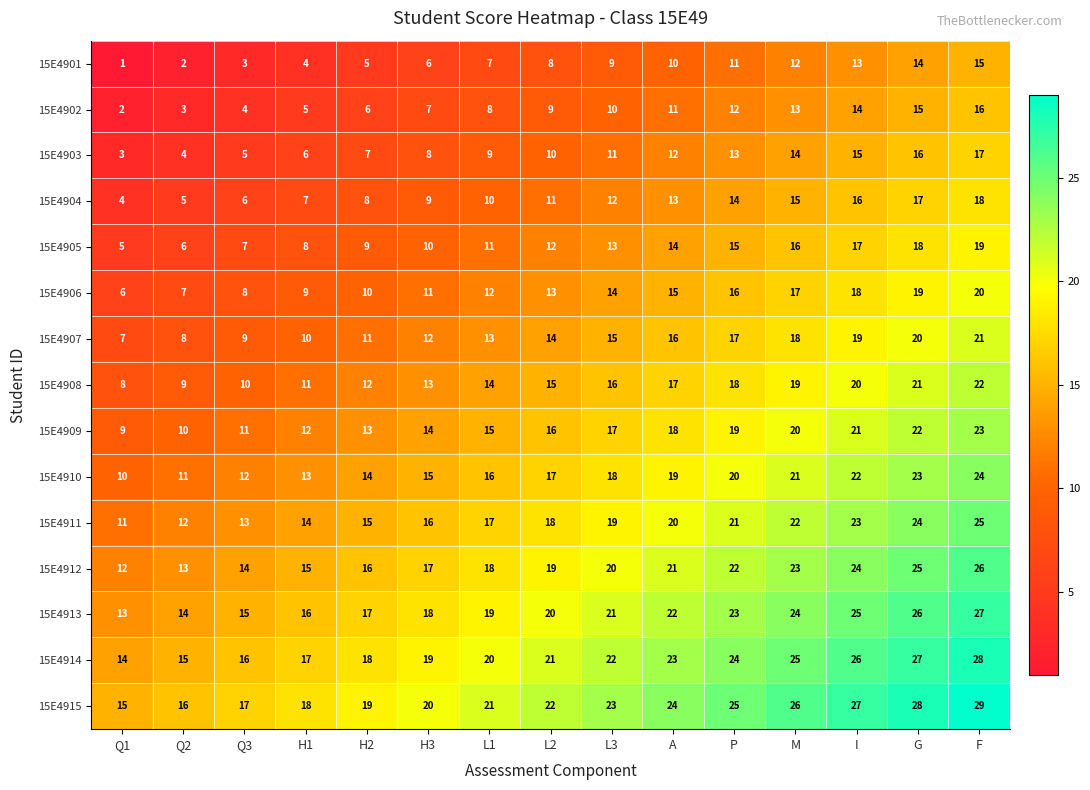

At H2, list the series in order from largest to smallest.

15E4915, 15E4914, 15E4913, 15E4912, 15E4911, 15E4910, 15E4909, 15E4908, 15E4907, 15E4906, 15E4905, 15E4904, 15E4903, 15E4902, 15E4901